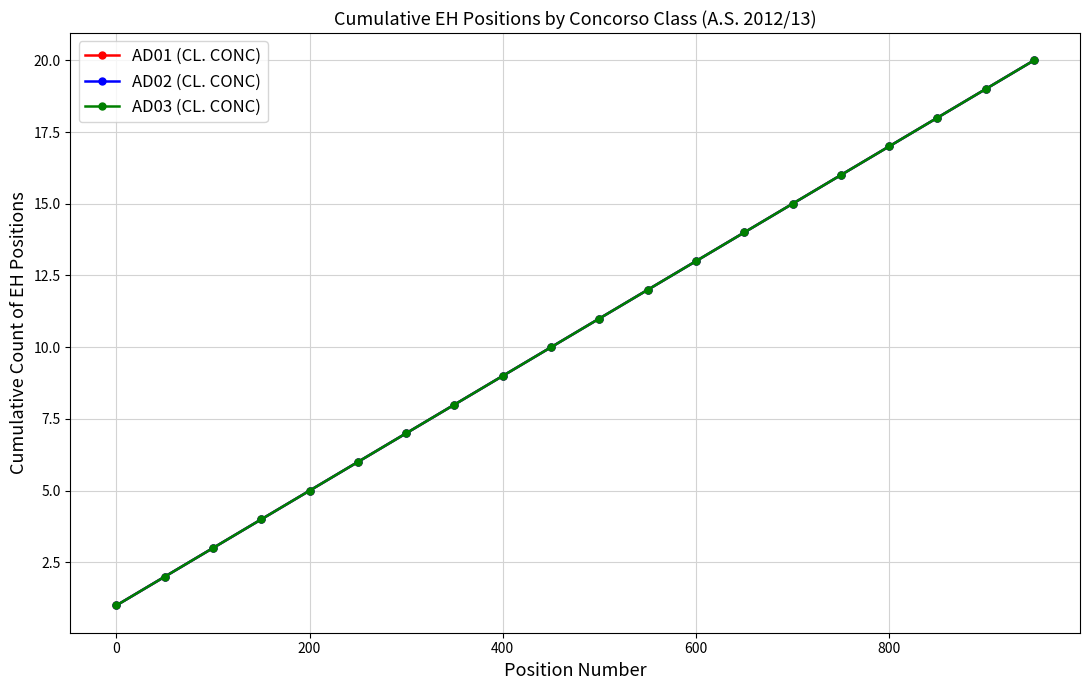

Which series has the widest spread of values?

AD01 (CL. CONC)